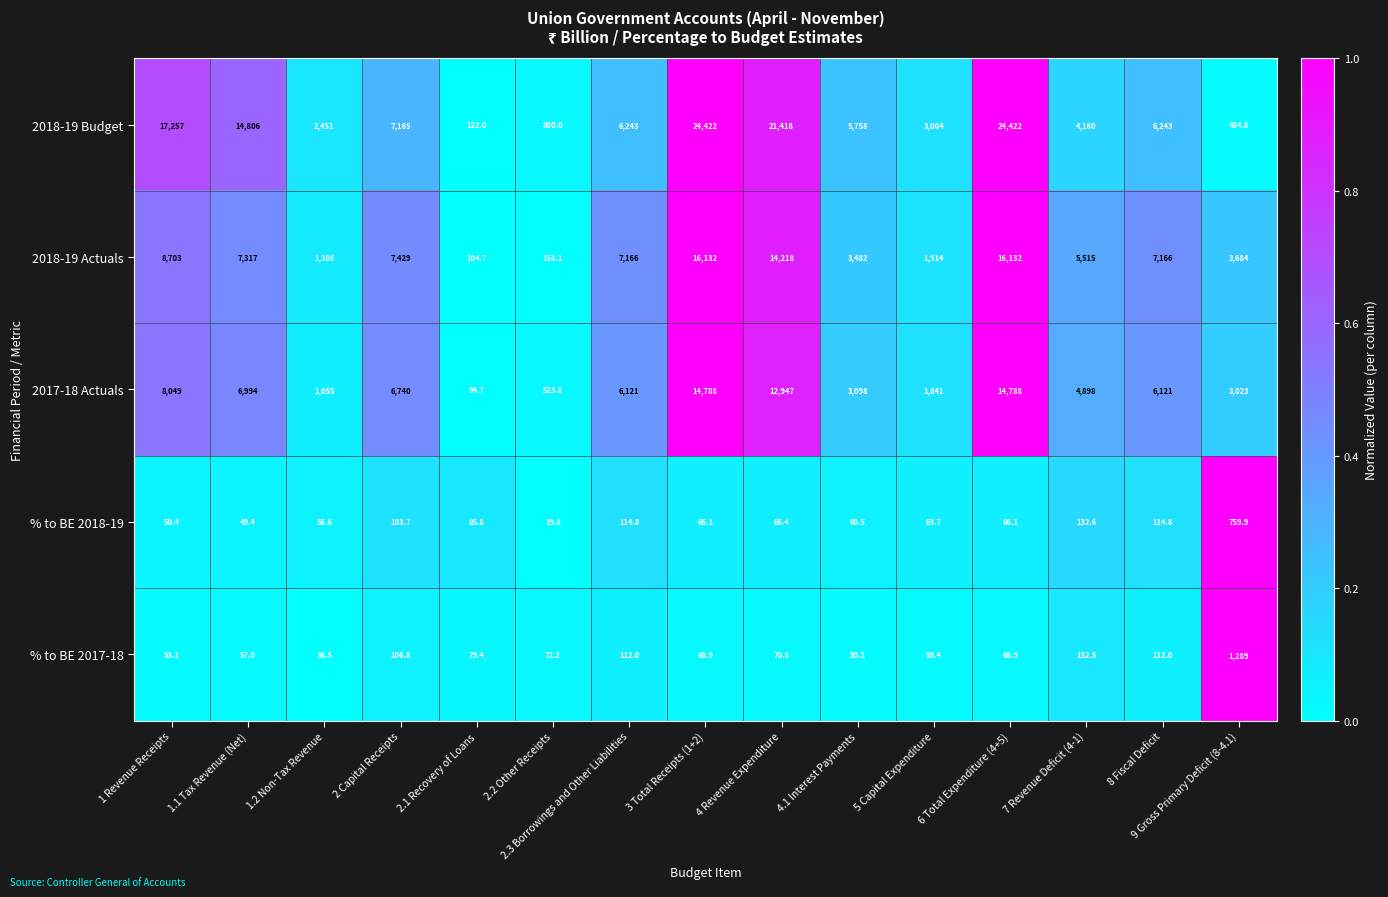

What is the total value across all series at 2.3 Borrowings and Other Liabilities?

19756.8